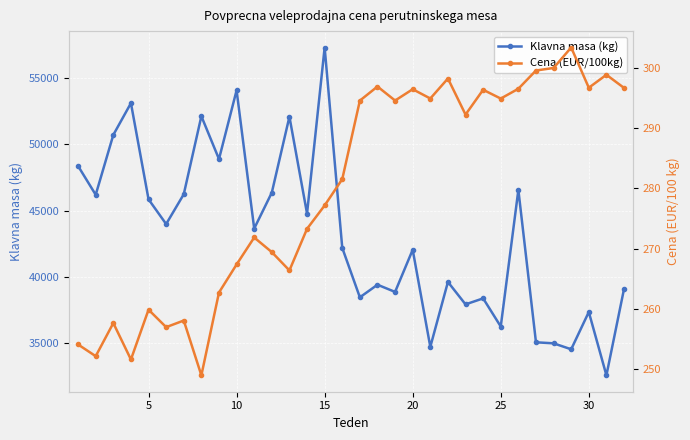

Reading left to right, extract all data points from this chart.

Klavna masa (kg): 48349.0	46187.0	50692.0	53081.0	45844.0	43982.0	46227.0	52099.0	48872.0	54045.0	43645.0	46350.0	52061.0	44774.0	57268.0	42191.0	38469.0	39417.0	38876.0	42047.0	34739.0	39626.0	37939.0	38390.0	36272.0	46553.0	35085.0	35007.0	34559.0	37366.0	32599.0	39100.0
Cena (EUR/100kg): 254.1	252.2	257.6	251.6	259.9	257.0	258.1	249.0	262.7	267.4	271.9	269.4	266.4	273.3	277.2	281.6	294.6	296.9	294.6	296.5	294.9	298.3	292.3	296.4	294.9	296.6	299.6	300.0	303.4	296.7	298.9	296.7